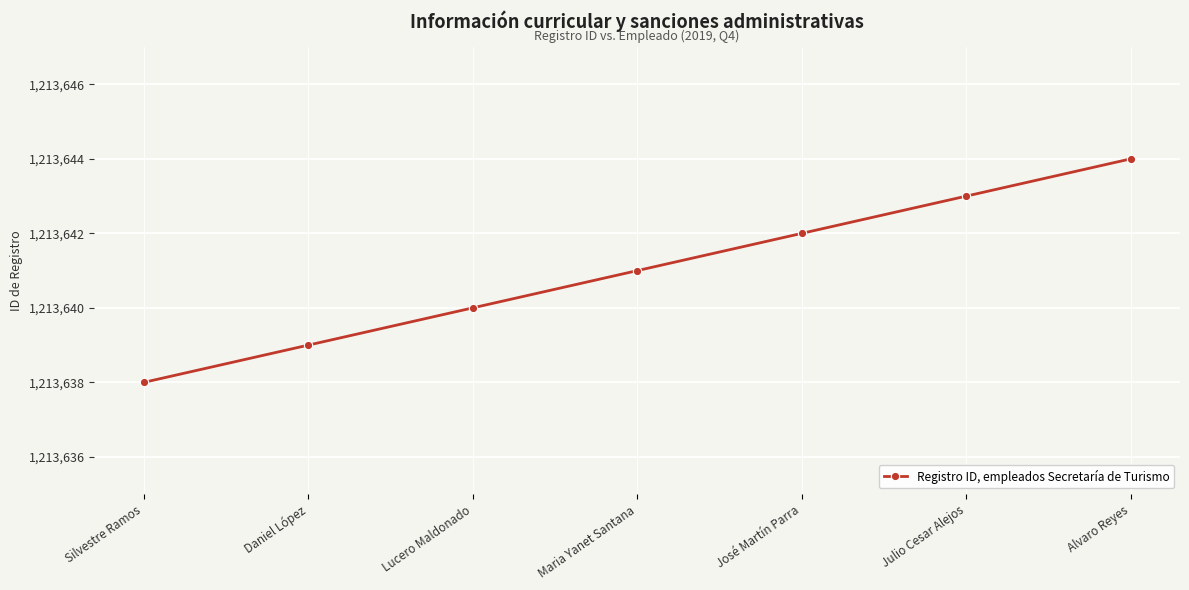

Is this an area chart (filled region under the line)?

No